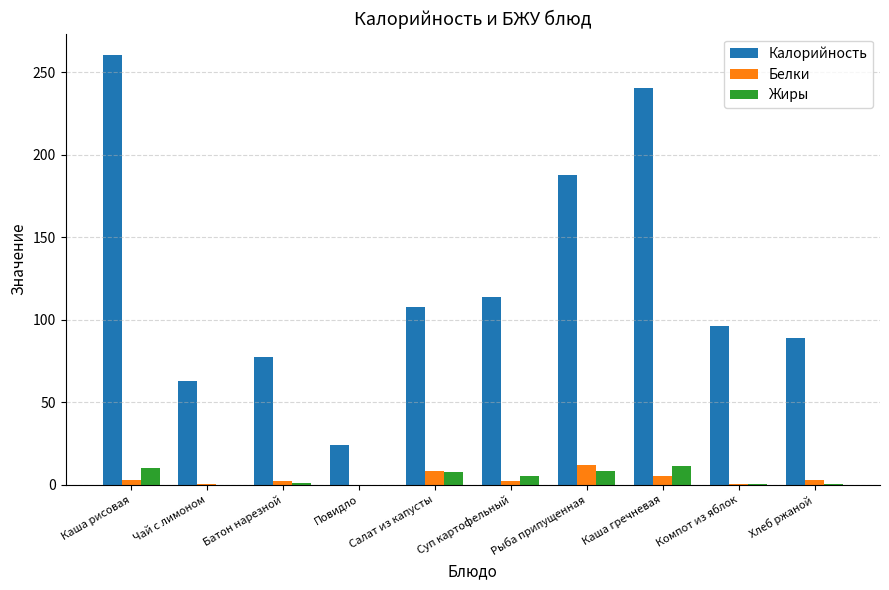

At which label does Калорийность reach its peak?

Каша рисовая